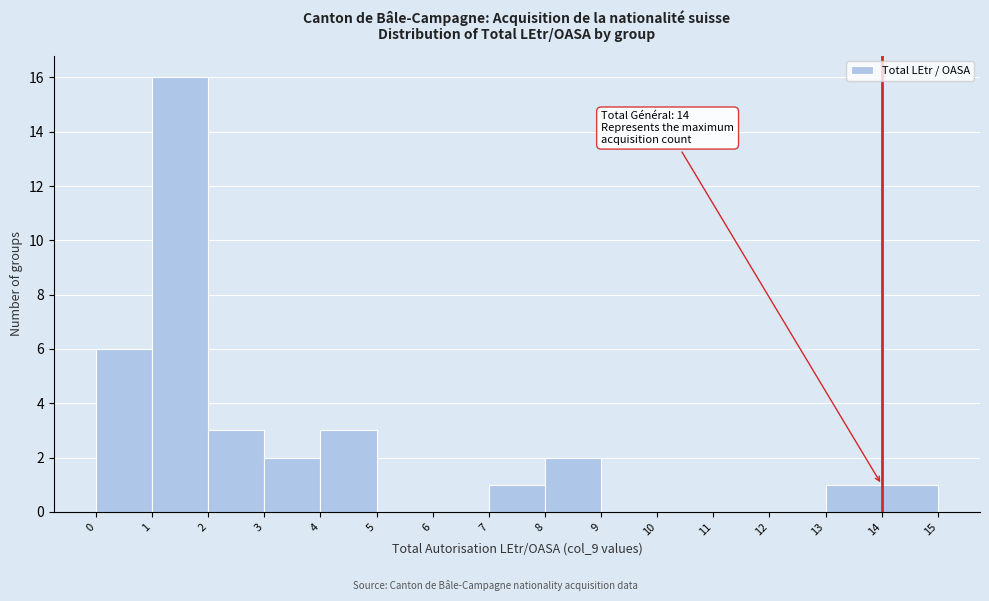

Which range on the x-axis has the tallest bar?

1 to 2